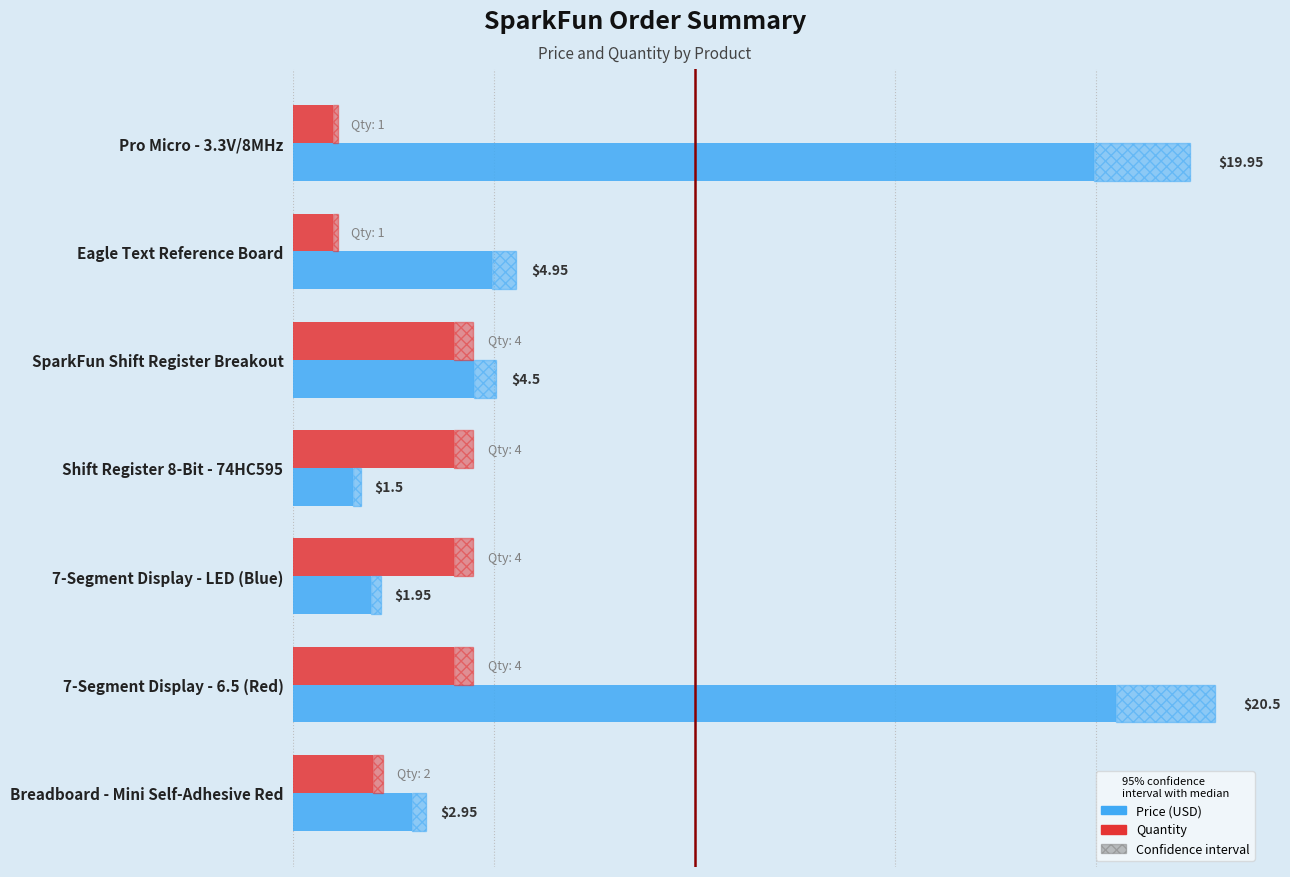

Between 0 and 5, which is larger?

5